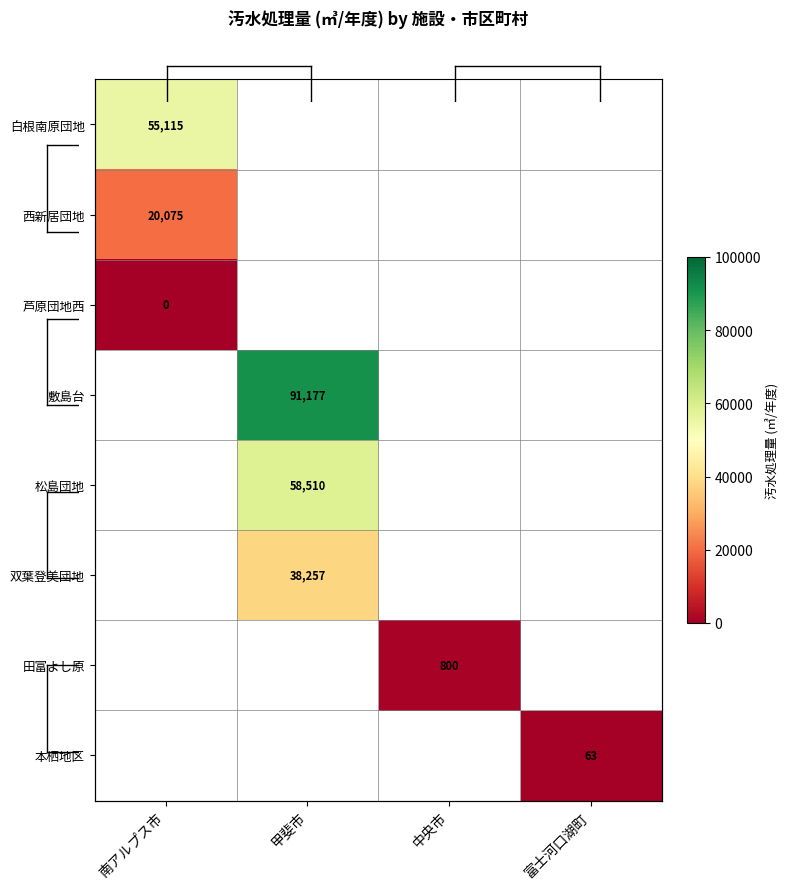

Between 南アルプス市 and 中央市, which is larger?

中央市